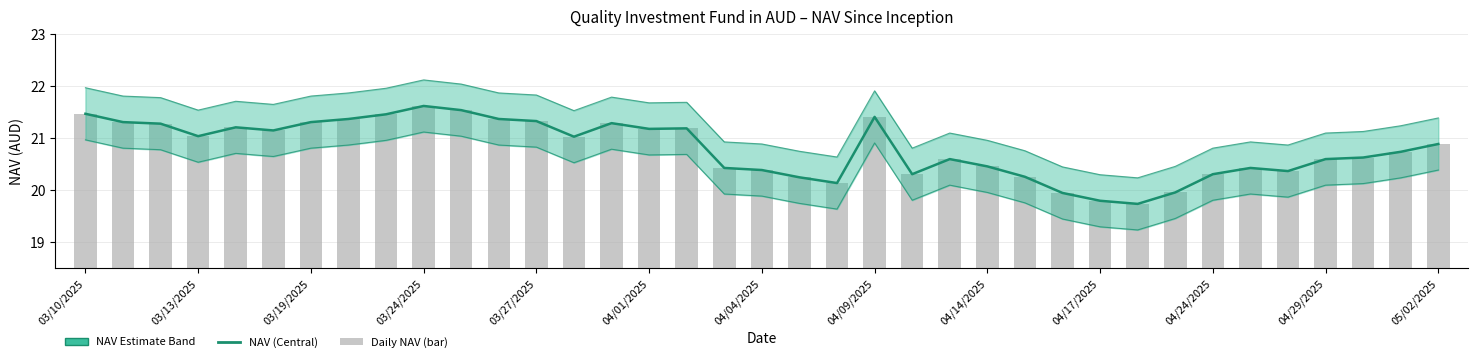

What is the change in value from 15 to 32?

-0.8